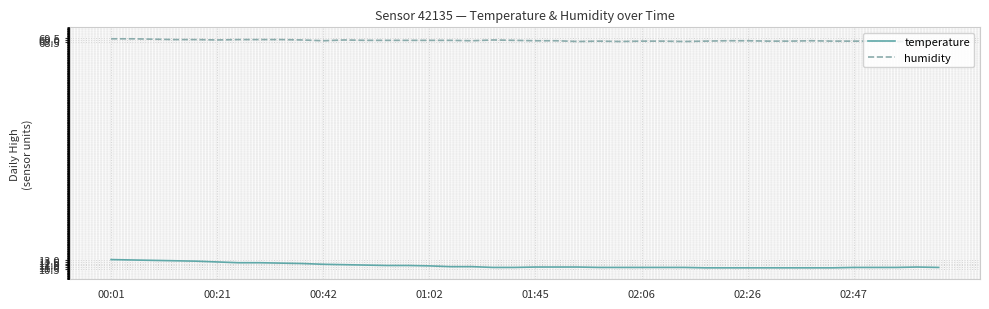

True or false: temperature and humidity intersect in this chart.

False